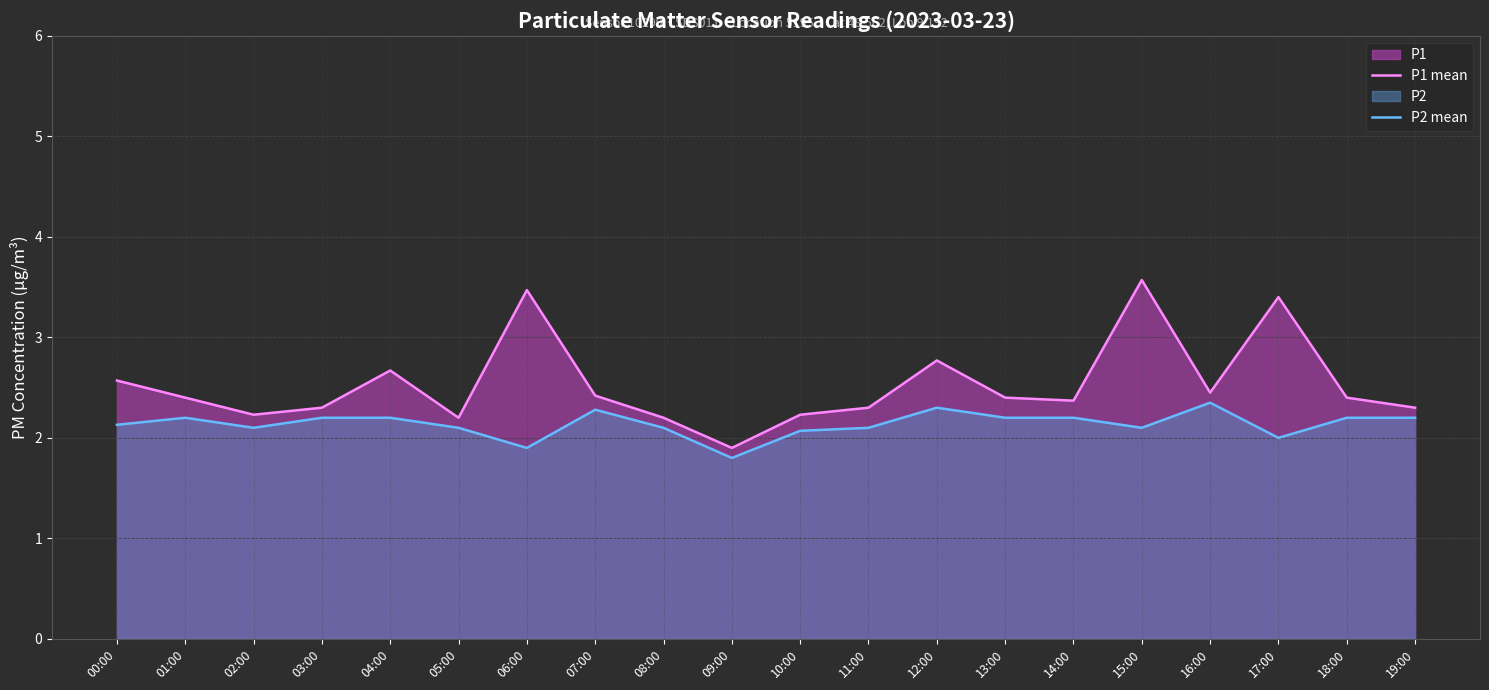

Does the chart have visible grid lines?

Yes